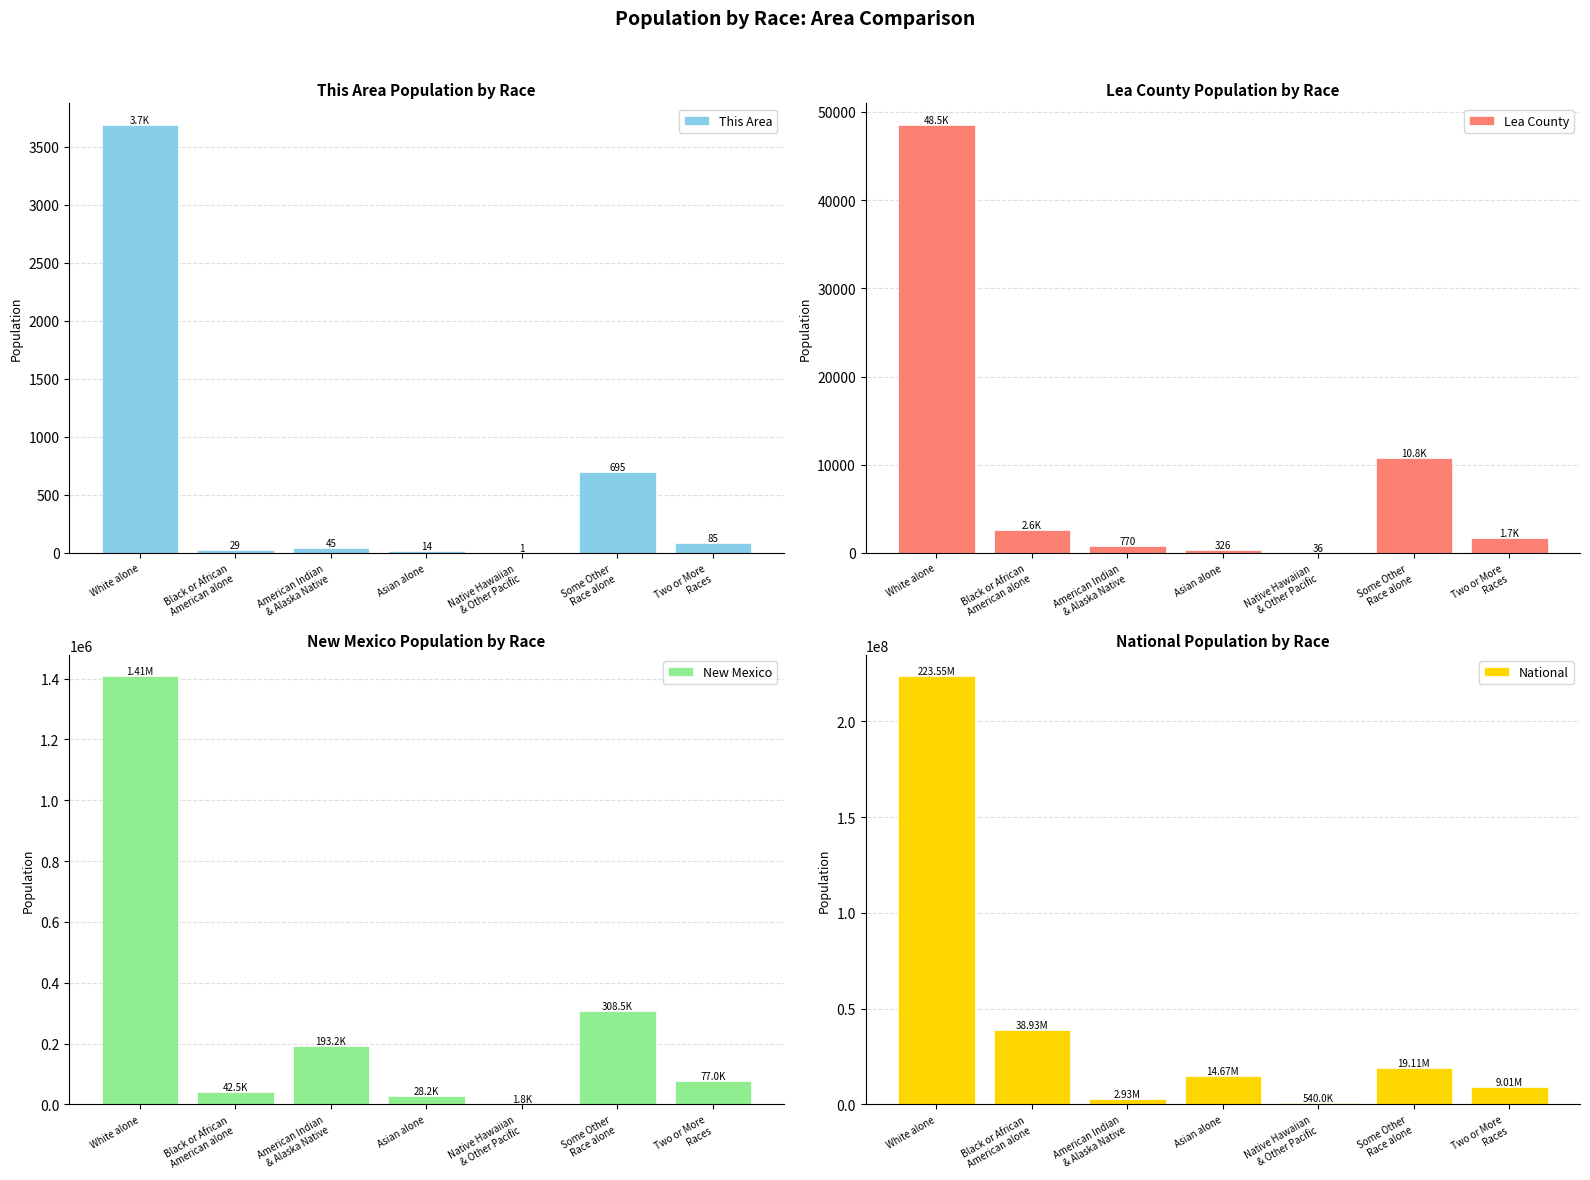

What is the average value of the National series?

44106505